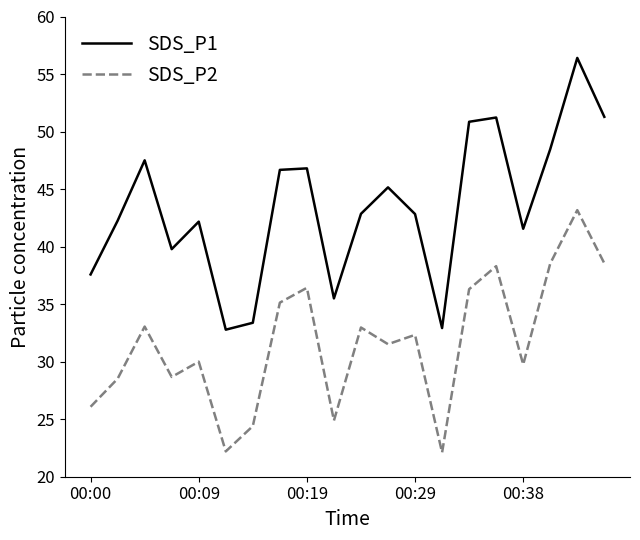

What is the minimum value for SDS_P2?

22.1